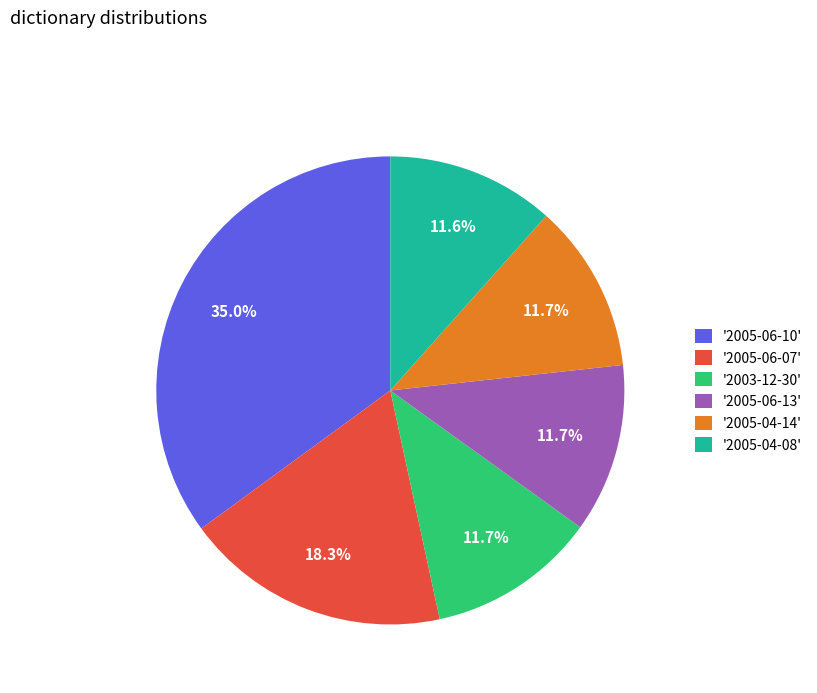

Which slice is the largest?

'2005-06-10'